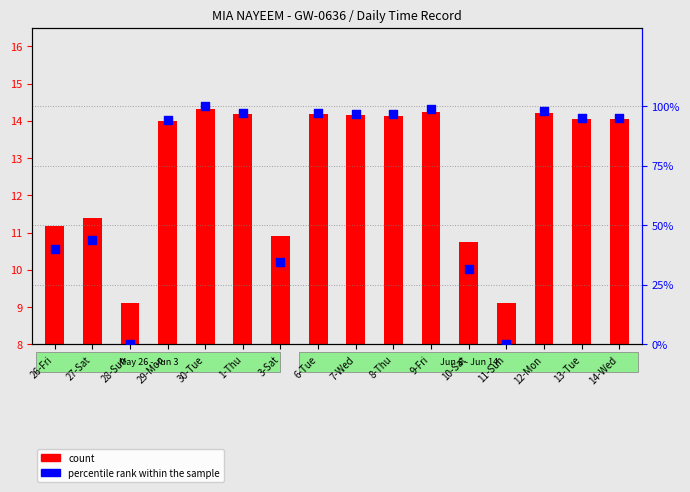

At which category is the sum across all series the highest?

30-Tue